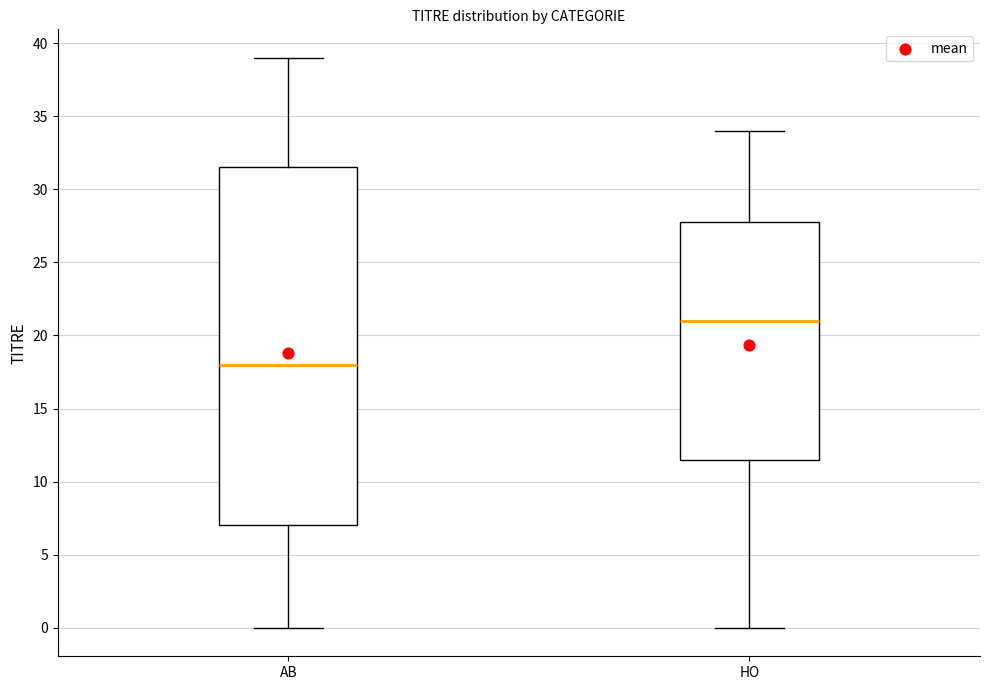

Which box's median line is the lowest?

AB